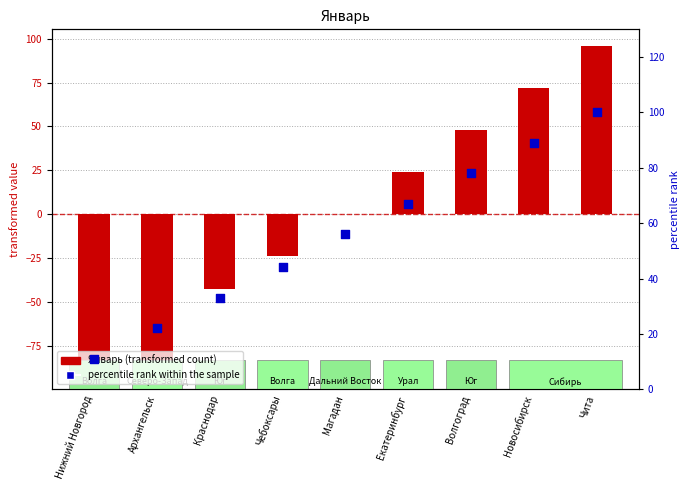

At how many categories does at least one series exceed 47?

5